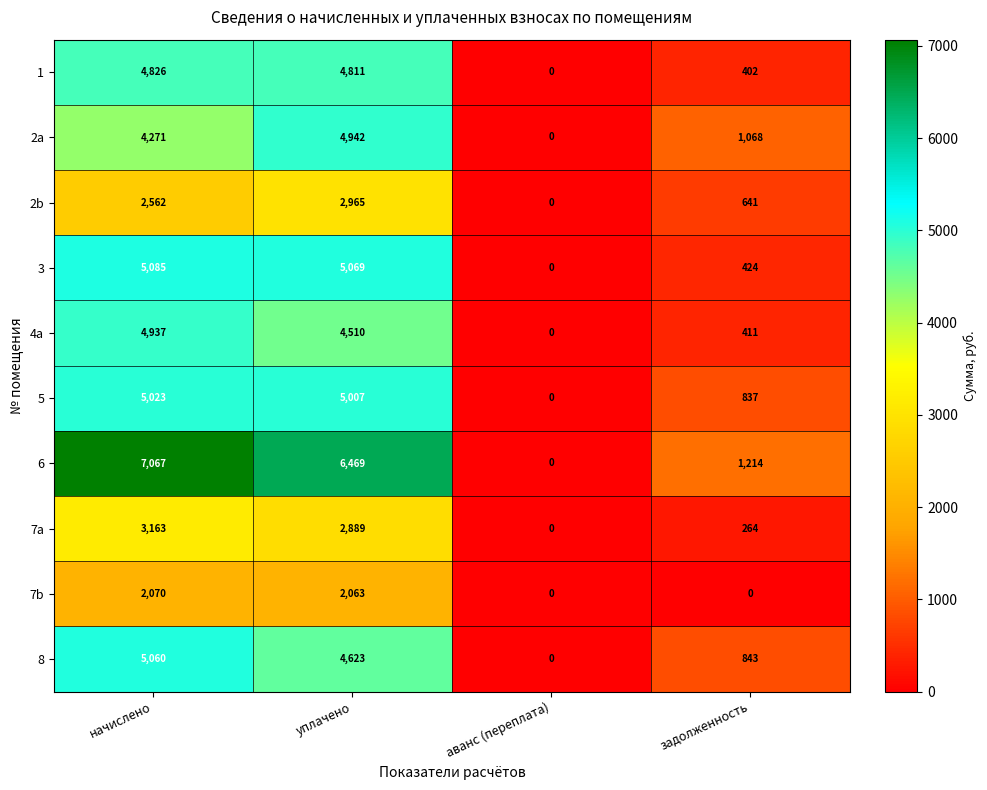

The 8 series shows 5060 at начислено. True or false?

True